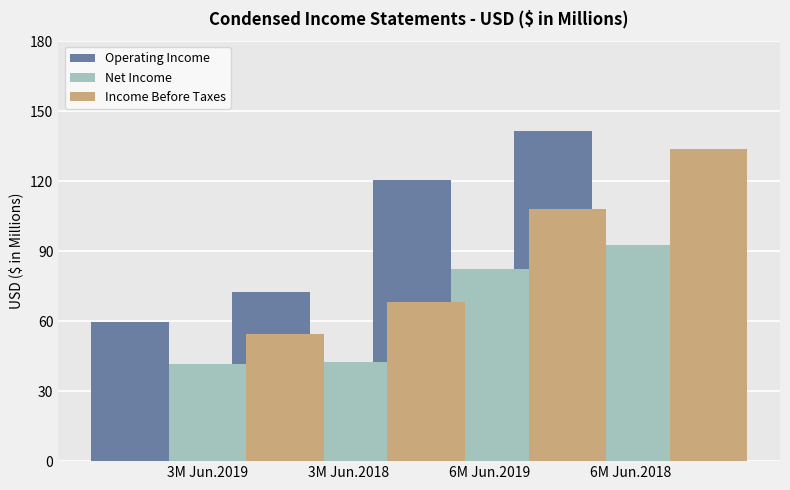

What is the value of the Income Before Taxes bar at the 4th from the left?

133.7